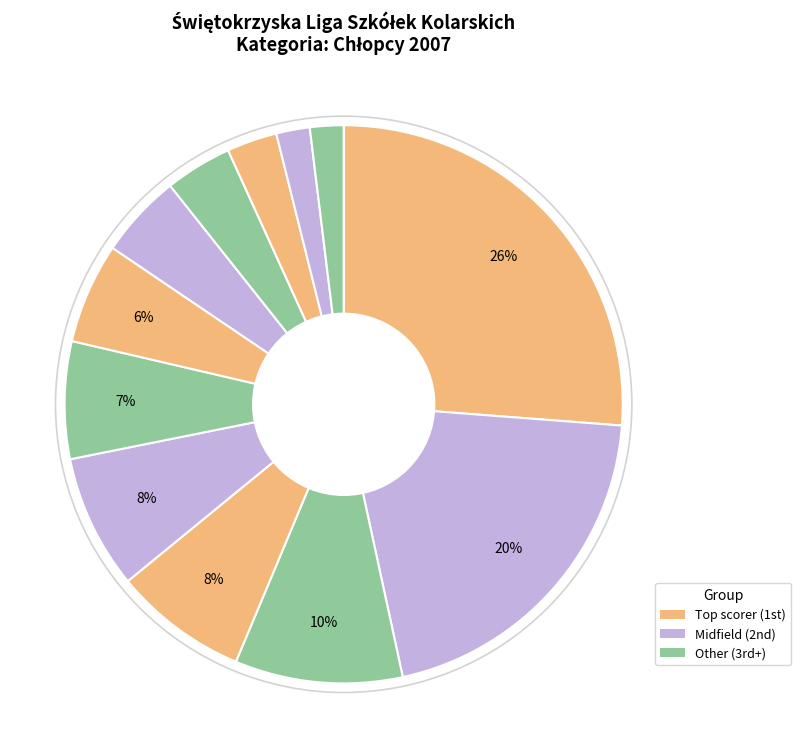

Count the number of slices in the pie.

12